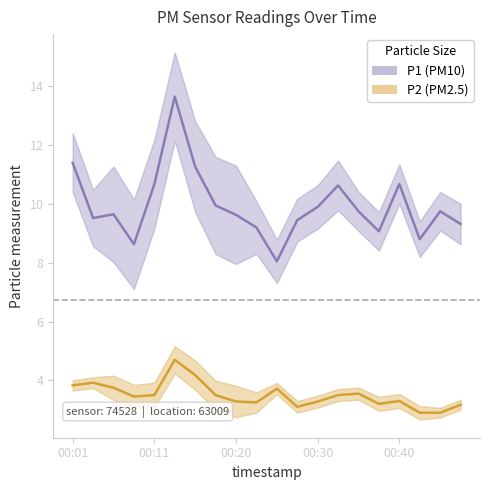

At which label is P1 closest to 10?

00:18